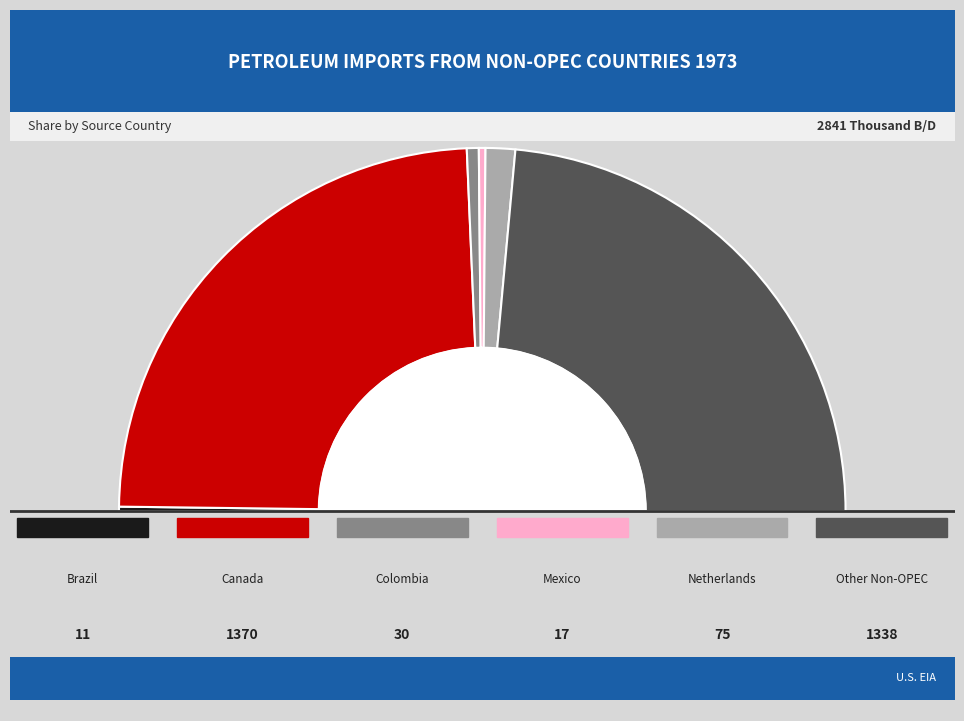

What is the largest slice in the pie chart?

Canada